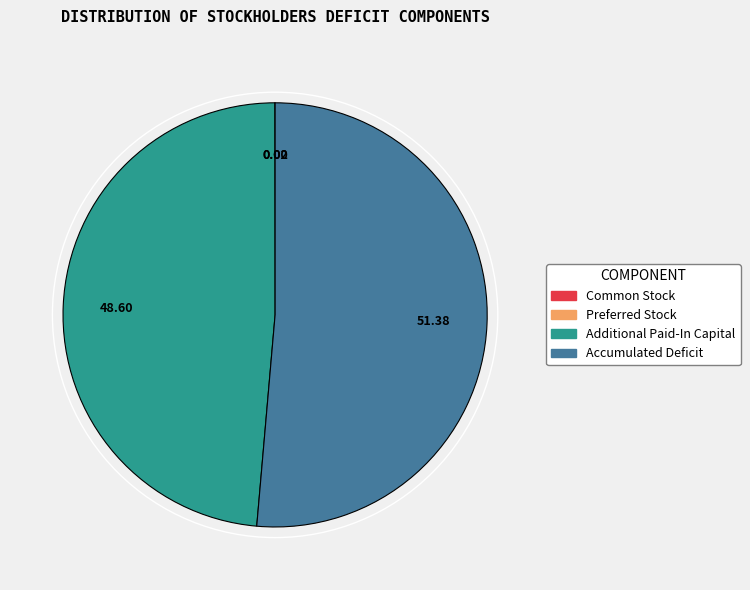

Does Additional Paid-In Capital represent more than half of the total?

No